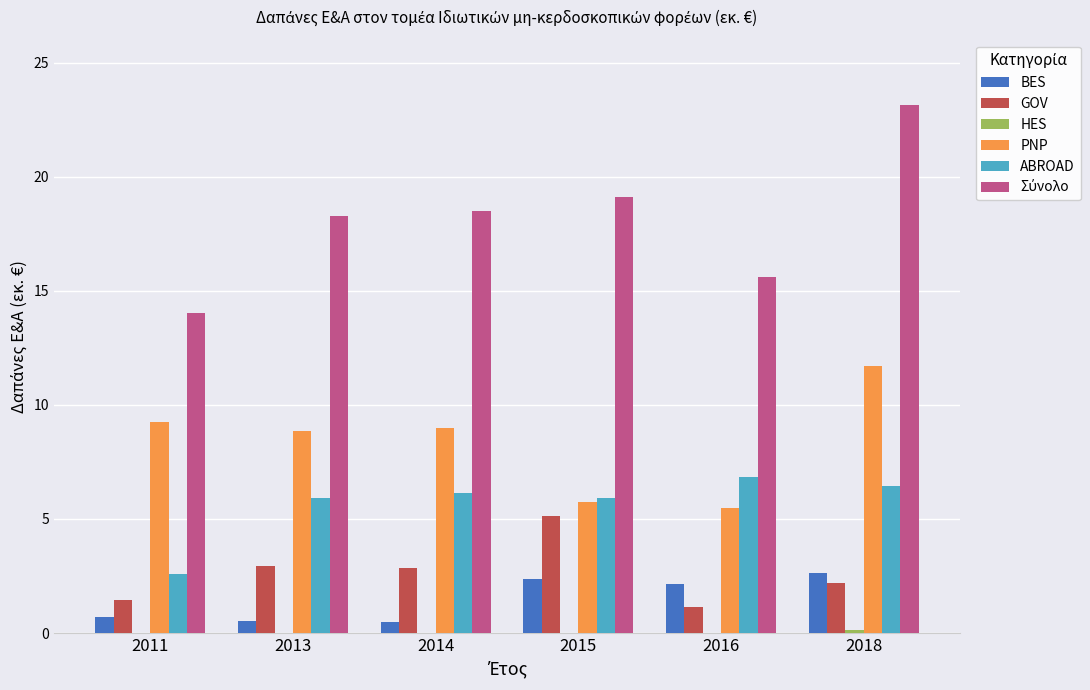

At which category is the sum across all series the highest?

2018